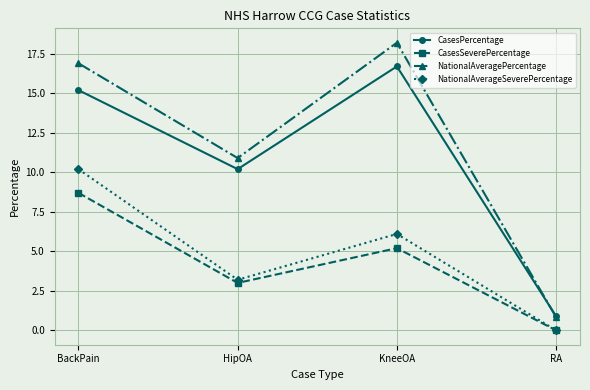

True or false: CasesSeverePercentage and CasesPercentage intersect in this chart.

False